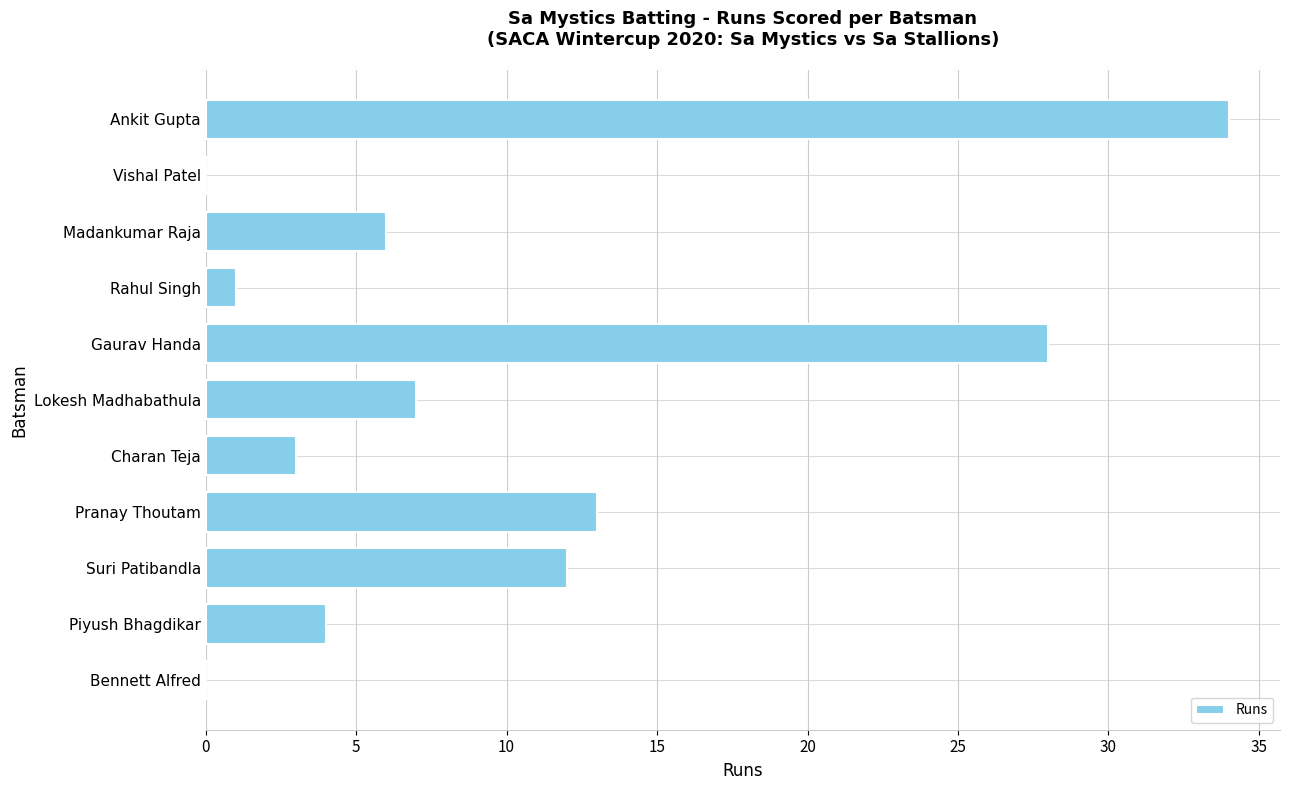

Approximately how many times larger is the value at Pranay Thoutam compared to Piyush Bhagdikar?

3.2